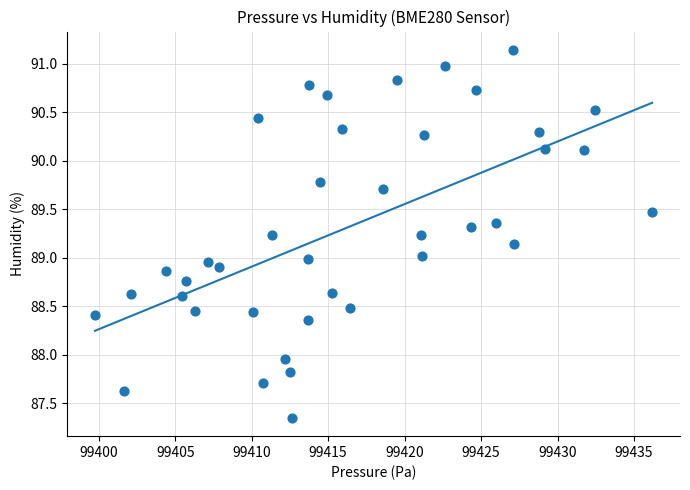

What is the range of Y values (max minus min)?

3.8